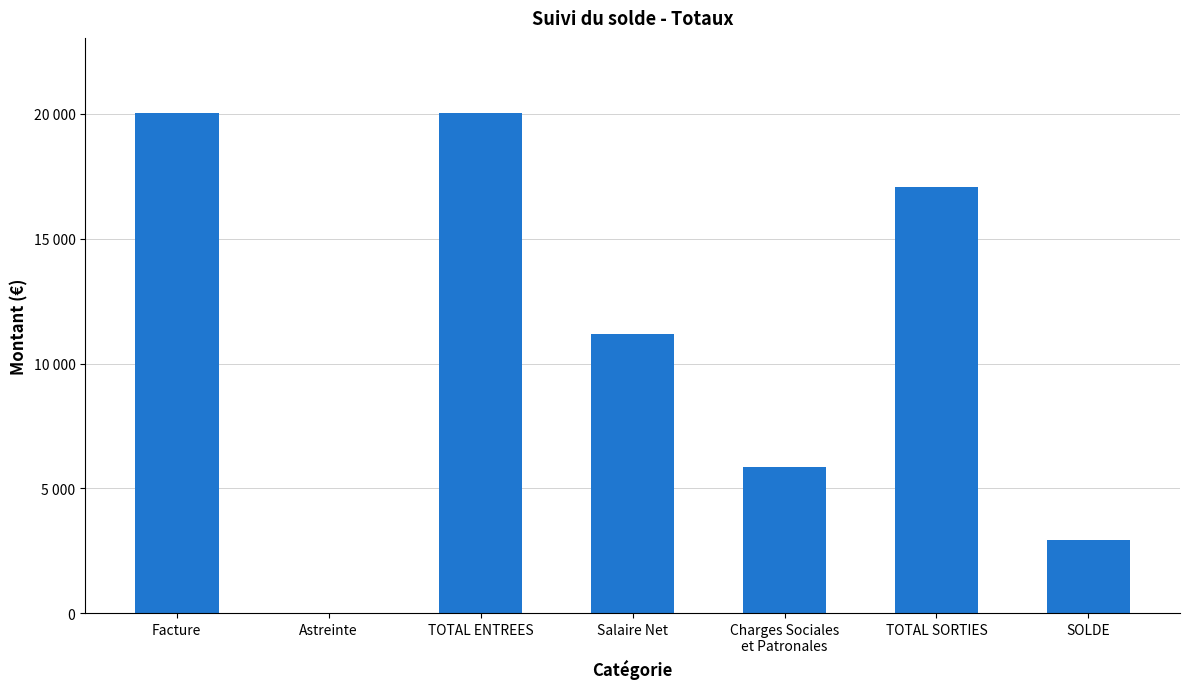

Are the bars grouped side by side (vs. stacked)?

No